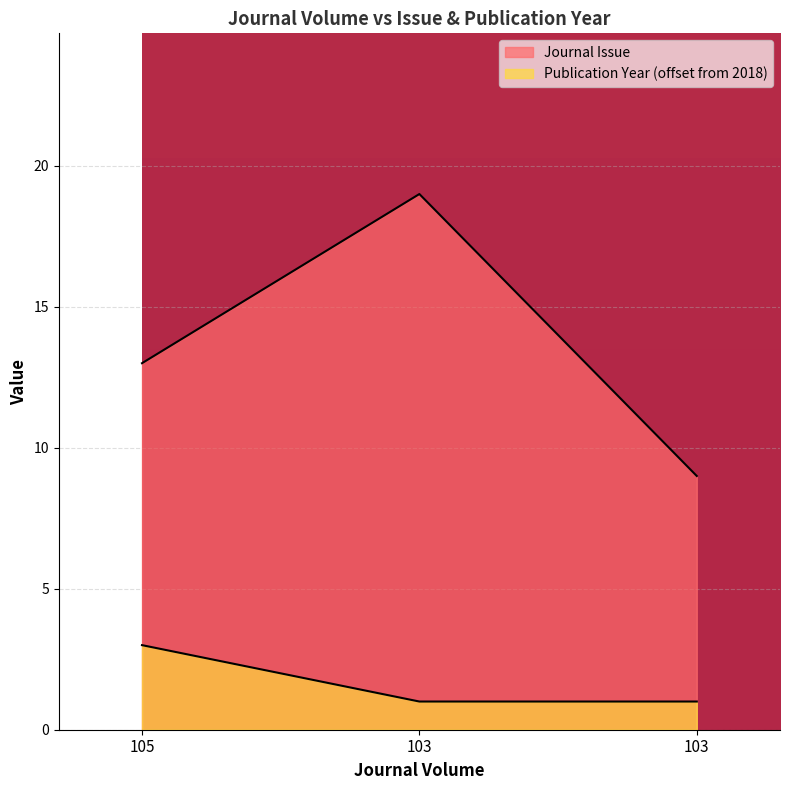

What is the value of the Journal Issue point at the 2nd from the left?

19